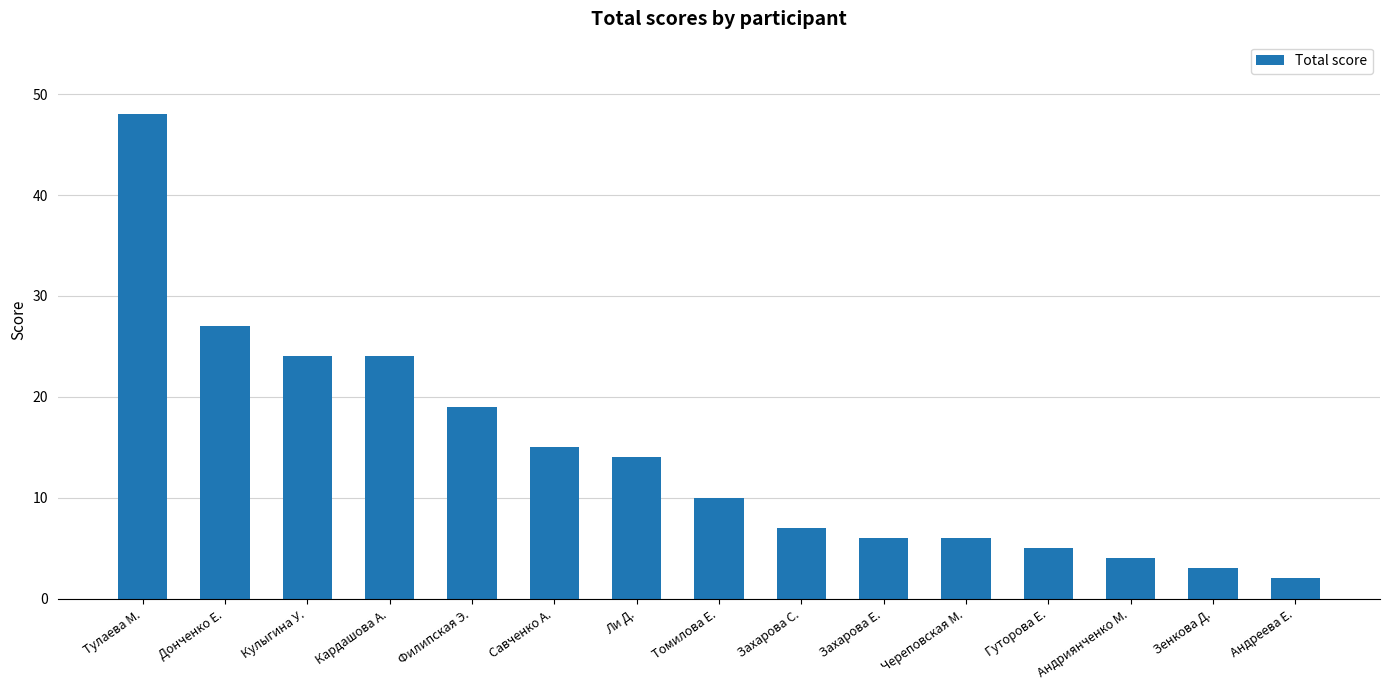

Reading left to right, what are all the values shown in this chart?

Тулаева М.=48	Донченко Е.=27	Кулыгина У.=24	Кардашова А.=24	Филипская Э.=19	Савченко А.=15	Ли Д.=14	Томилова Е.=10	Захарова С.=7	Захарова Е.=6	Череповская М.=6	Гуторова Е.=5	Андриянченко М.=4	Зенкова Д.=3	Андреева Е.=2